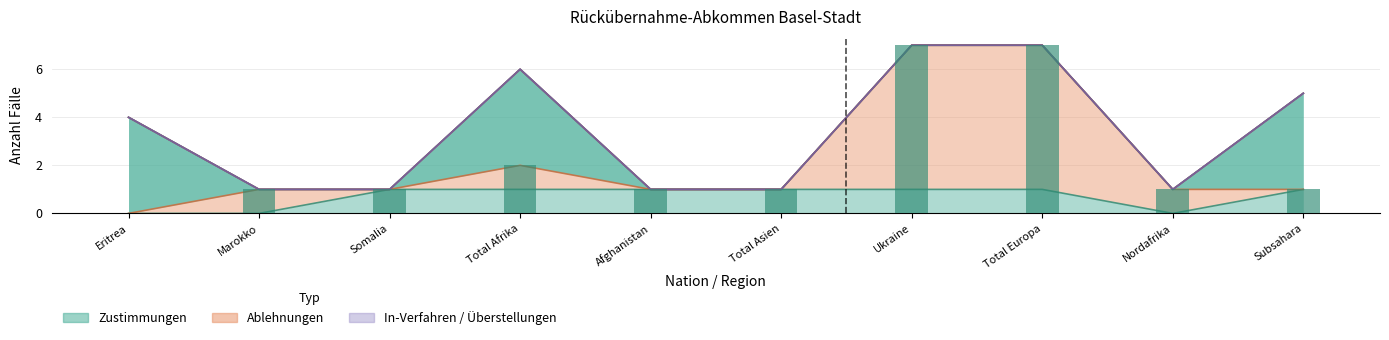

Between Total Europa and Total Afrika, which is larger?

Total Europa